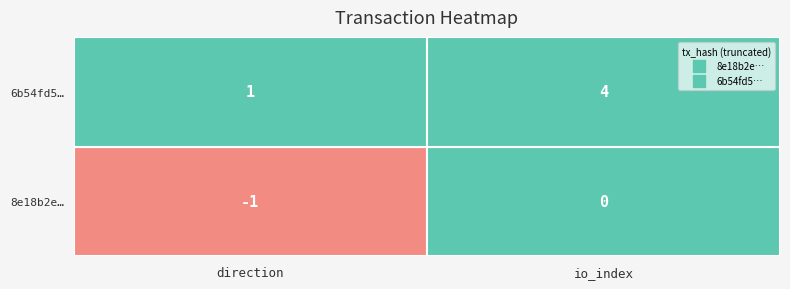

What is the spread (max minus min) of values at 1?

4